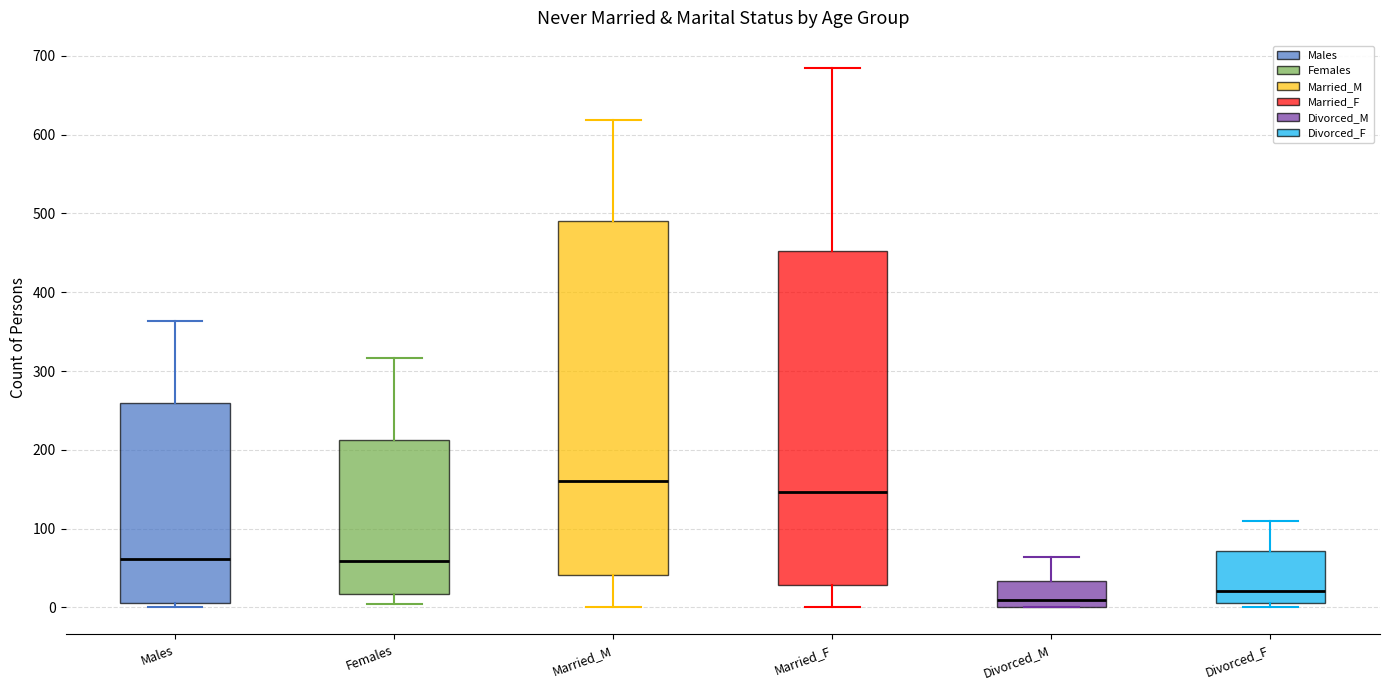

Which box's median line is the highest?

Married_M